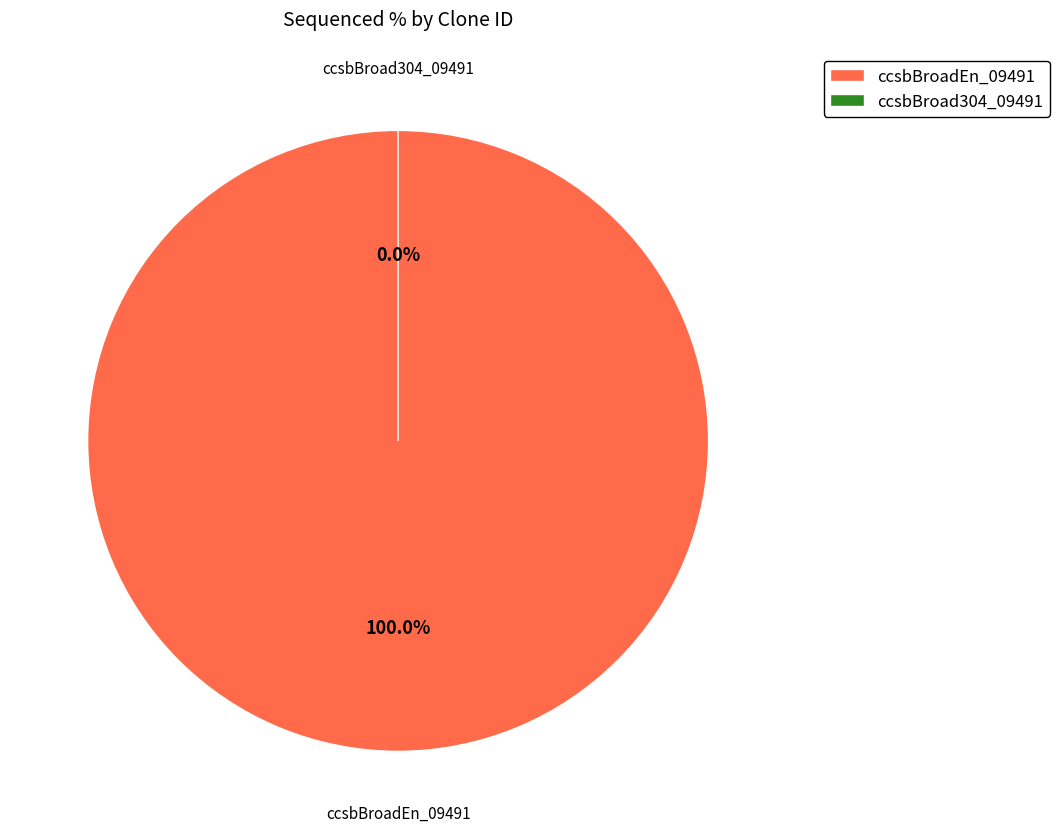

To the nearest percent, what portion does ccsbBroadEn_09491 represent?

100%